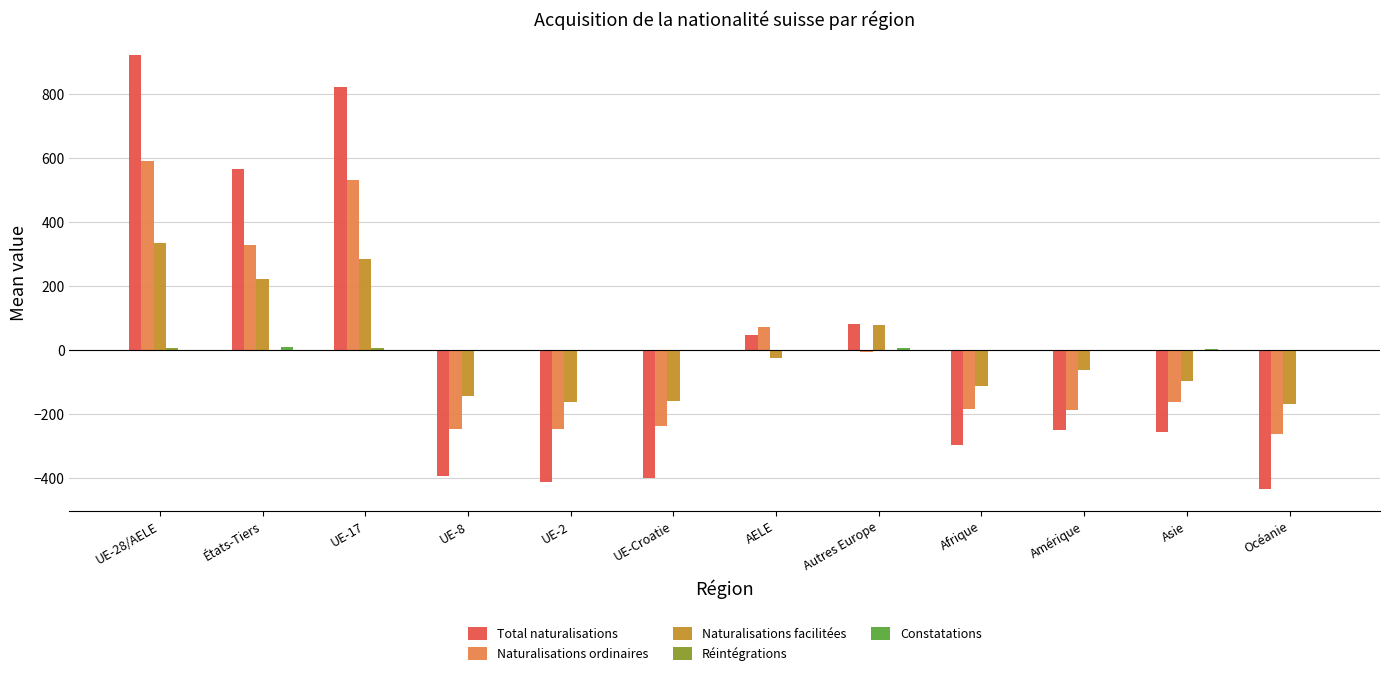

Is it true that Naturalisations facilitées equals -277.6 at UE-Croatie?

False